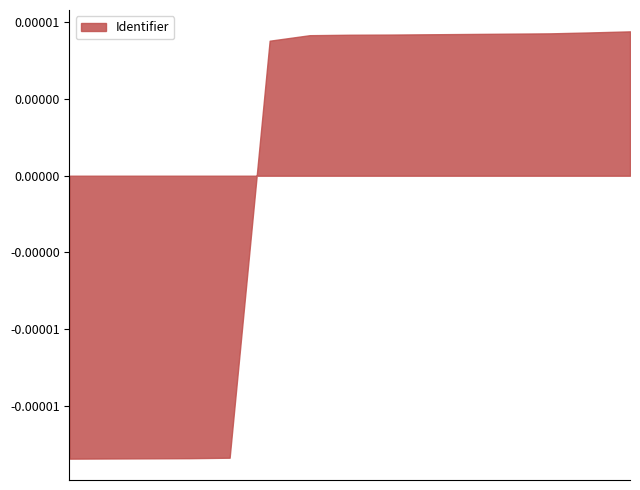

Does the chart have visible grid lines?

No